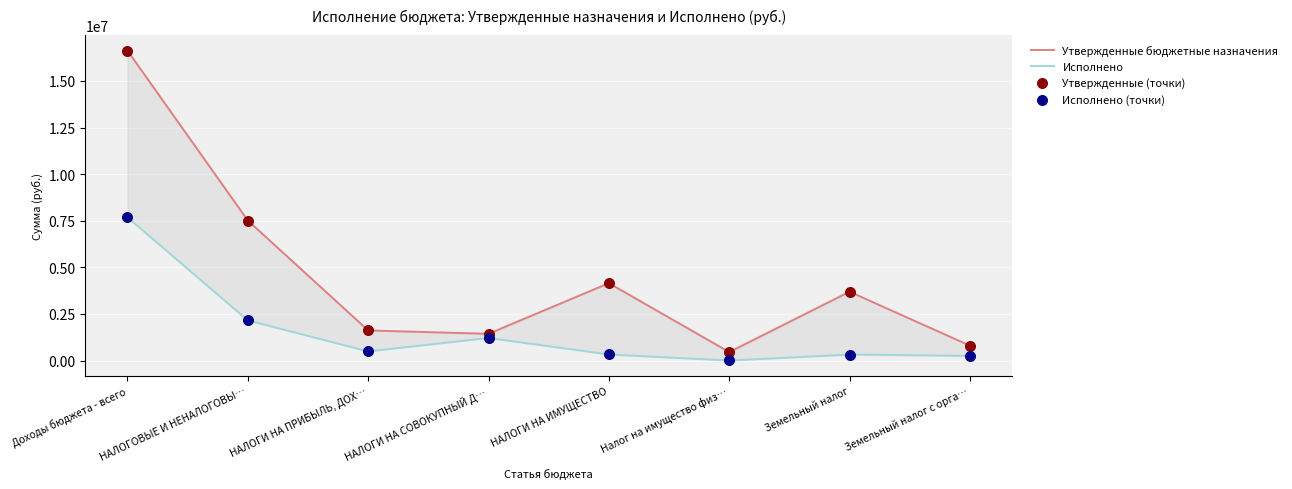

Which series has the largest Y range (max minus min)?

Утвержденные бюджетные назначения